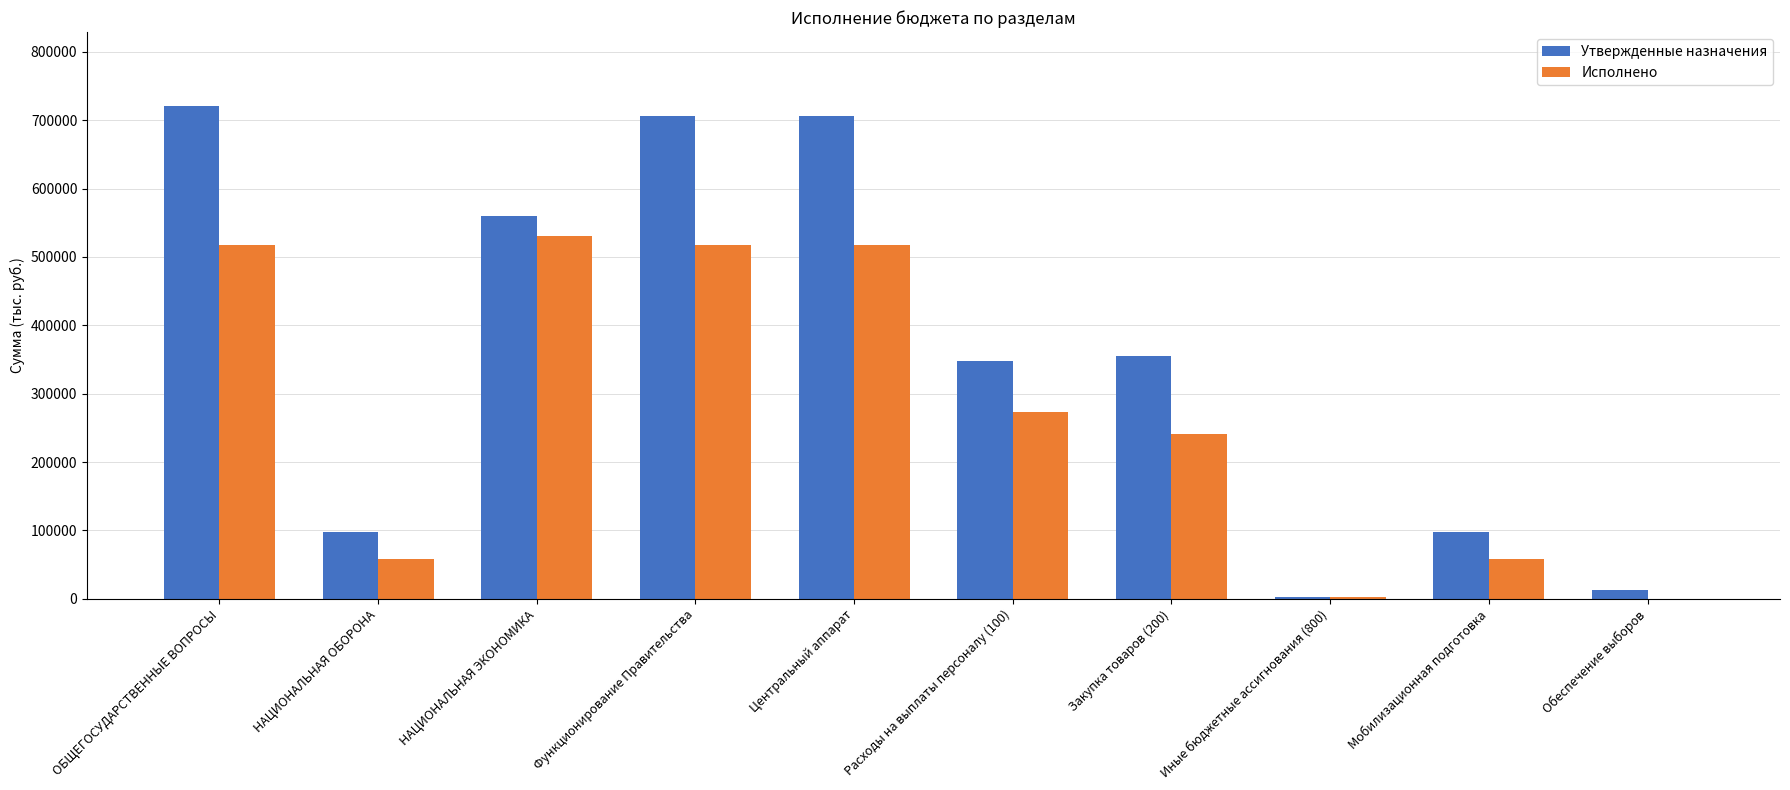

Is it true that Исполнено equals 94238.2 at Мобилизационная подготовка?

False